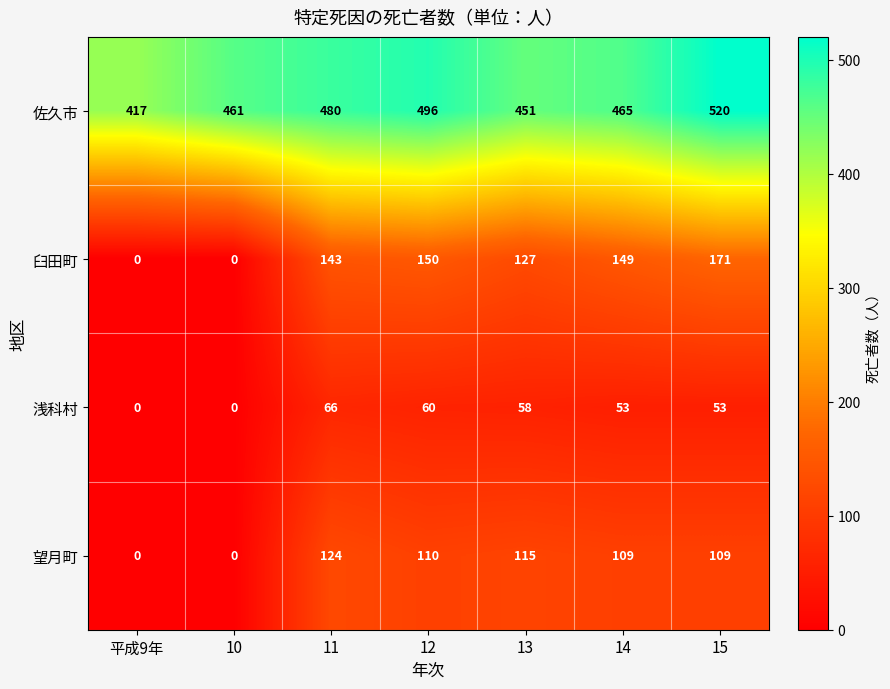

What is the difference between the maximum and minimum values in the 望月町 series?

124